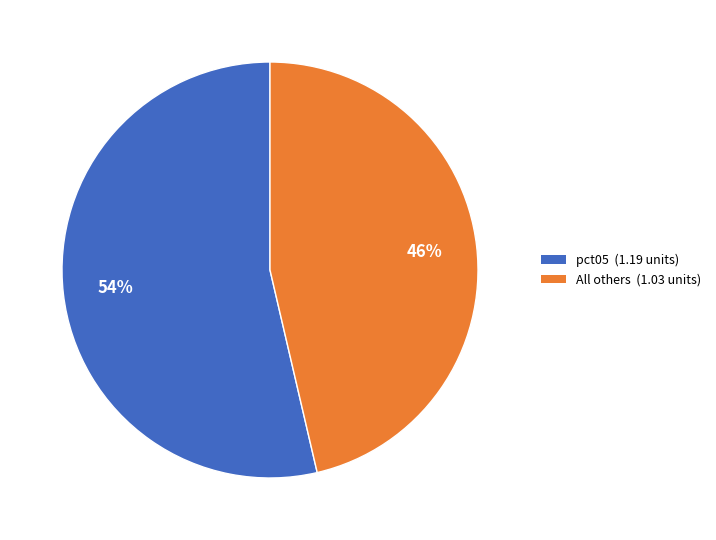

How many slices are in this pie chart?

2